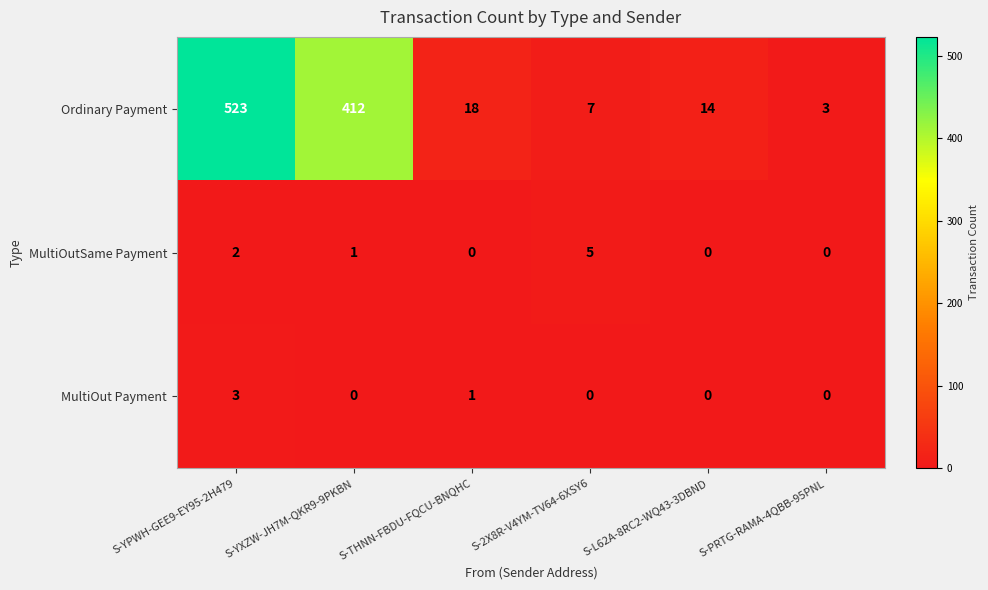

List the series in order of their peak value, highest first.

Ordinary Payment, MultiOutSame Payment, MultiOut Payment